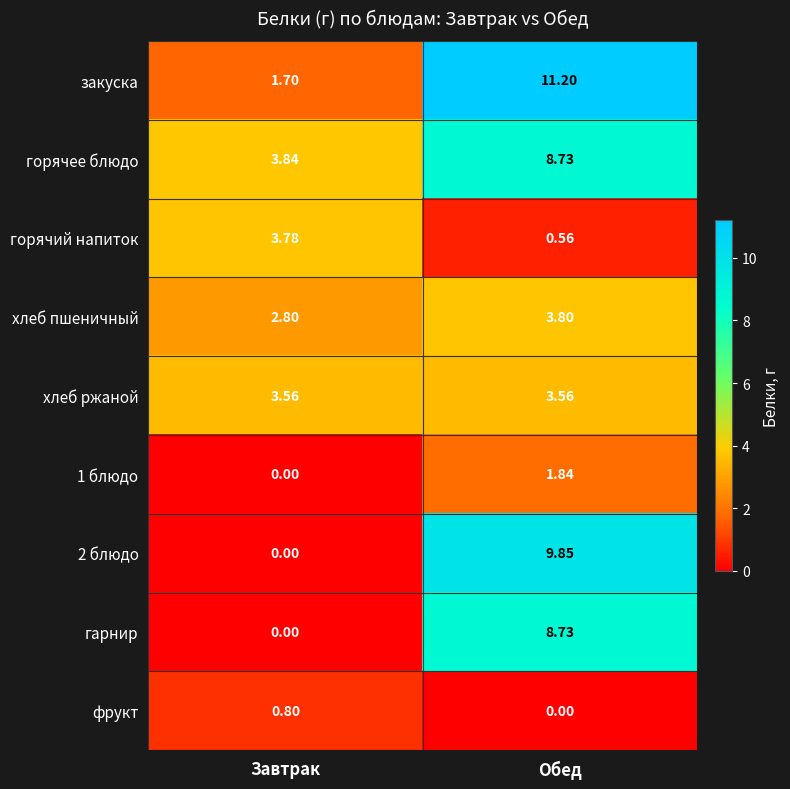

How many categories are shown in the chart?

2